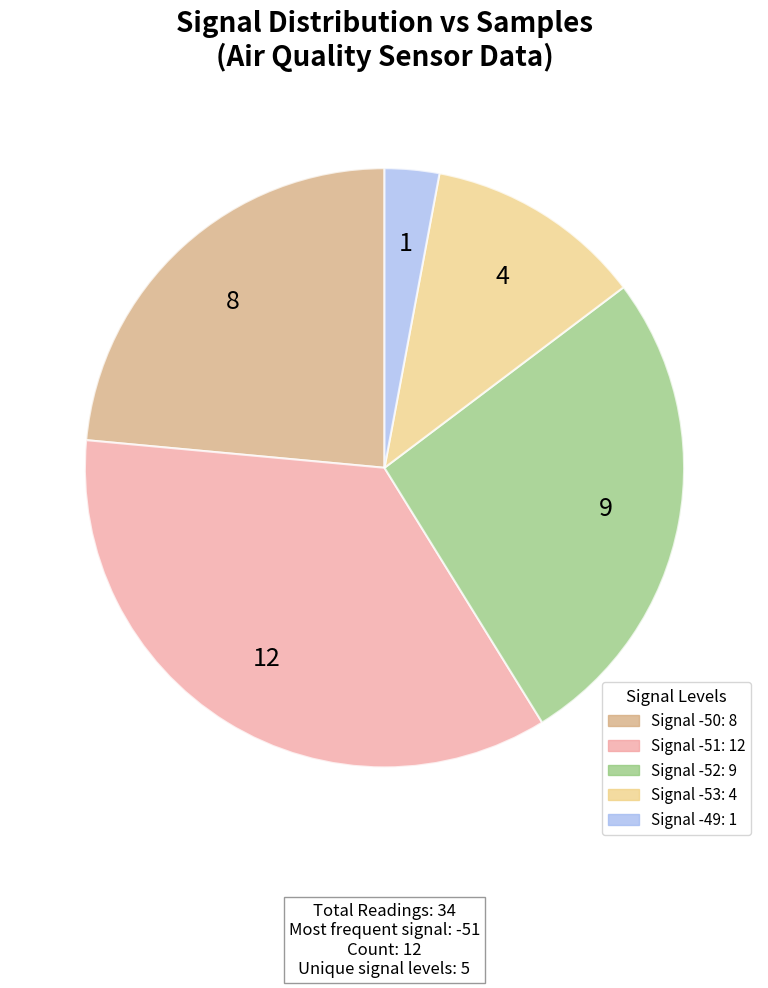

Is there any slice that represents more than half of the pie?

No